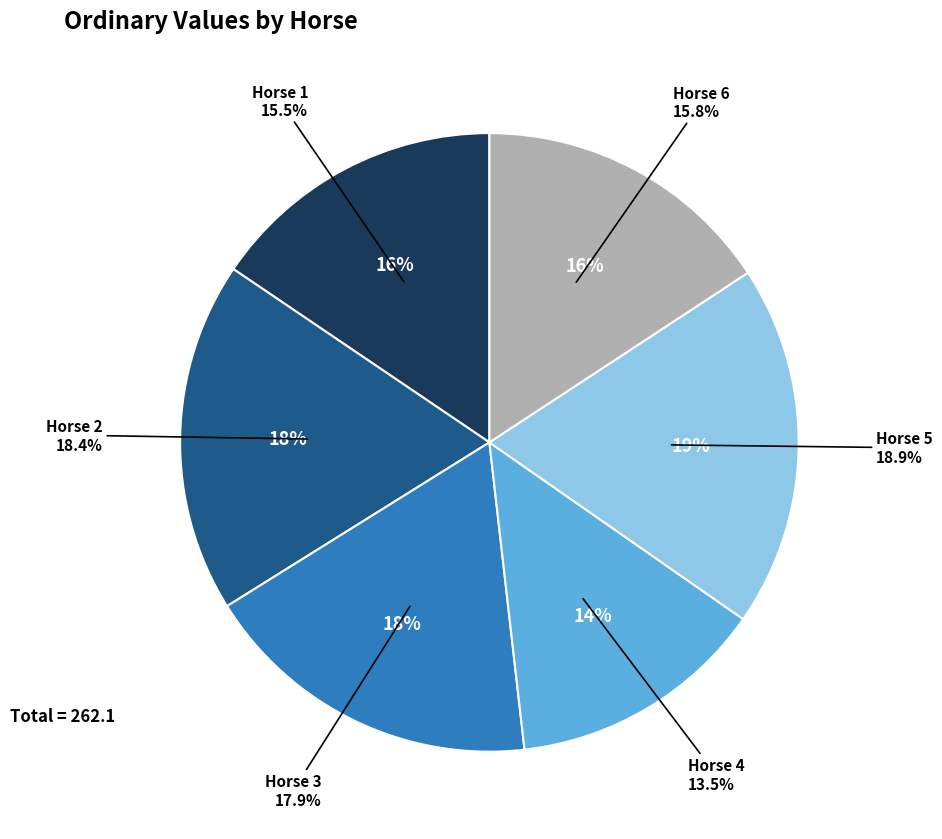

Between Horse 5 and Horse 2, which is larger?

Horse 5